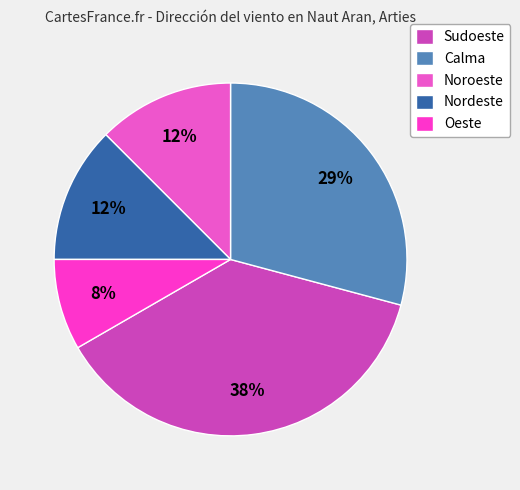

True or false: Calma accounts for 29% of the total.

True